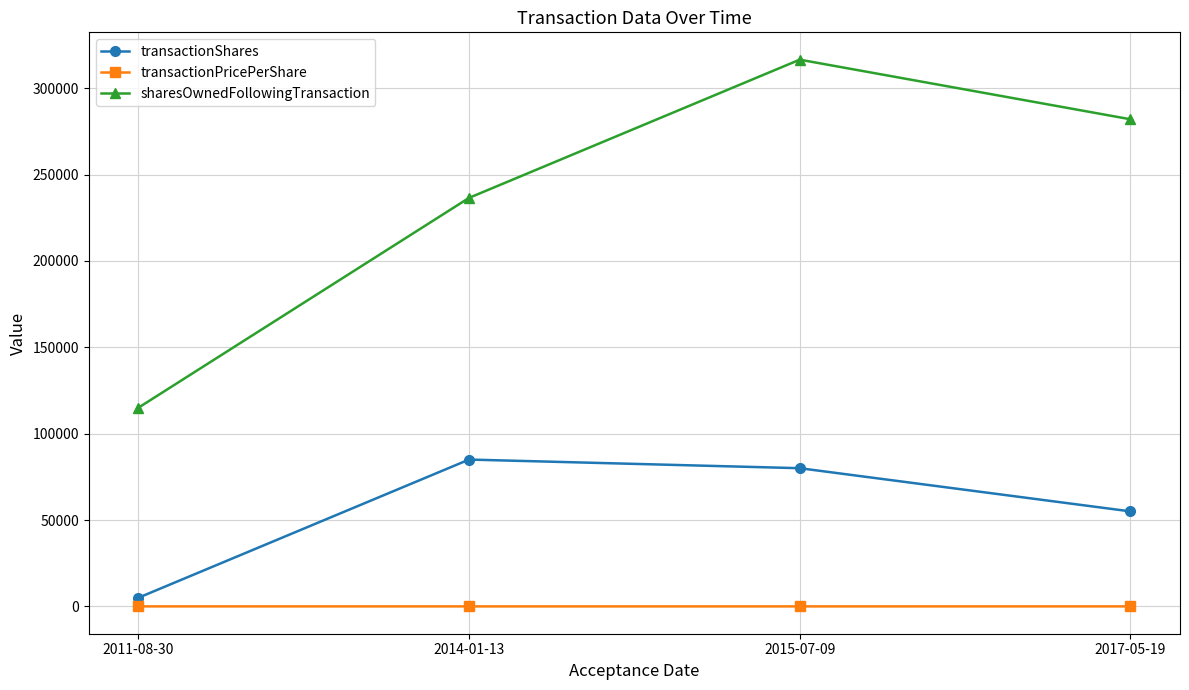

What is the total value across all series at 2017-05-19?

337006.7